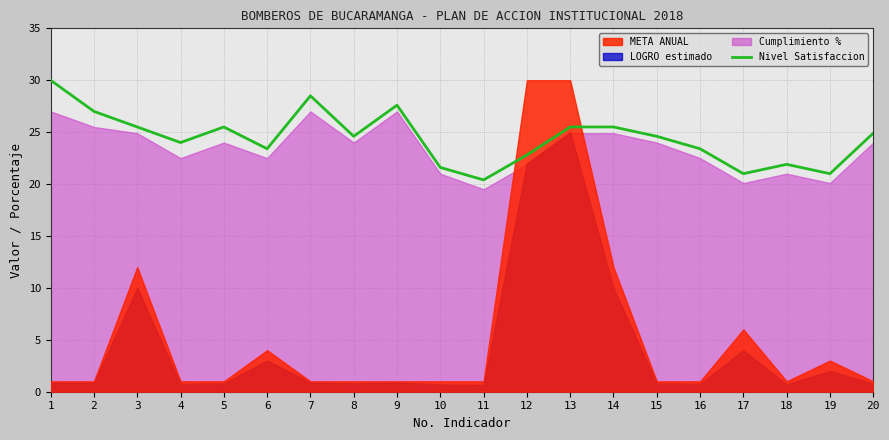

What value does the data have at 16?

23.4